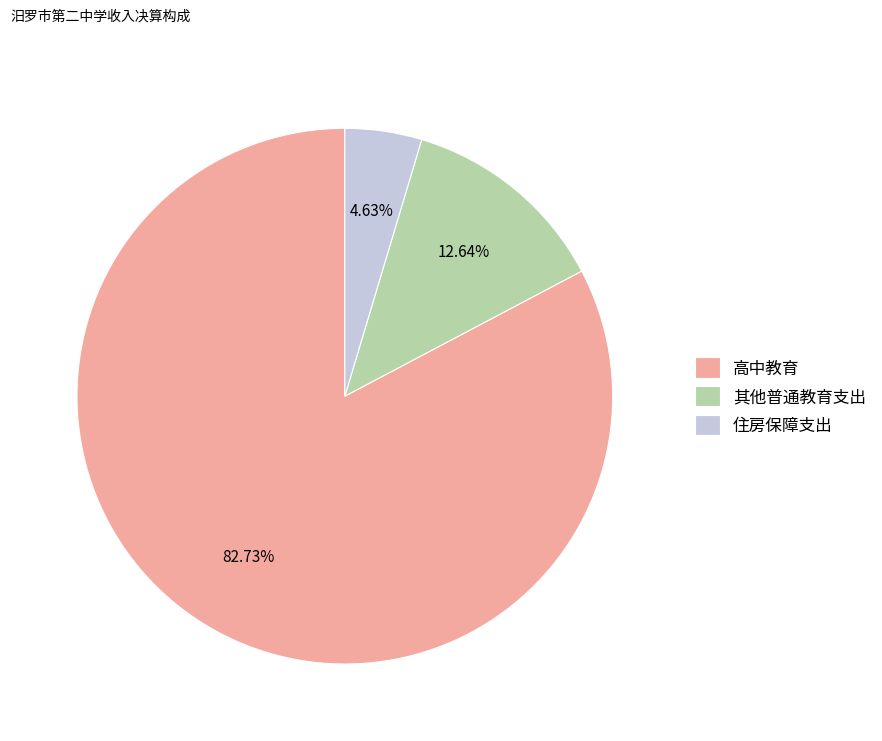

How many segments does this pie chart have?

3